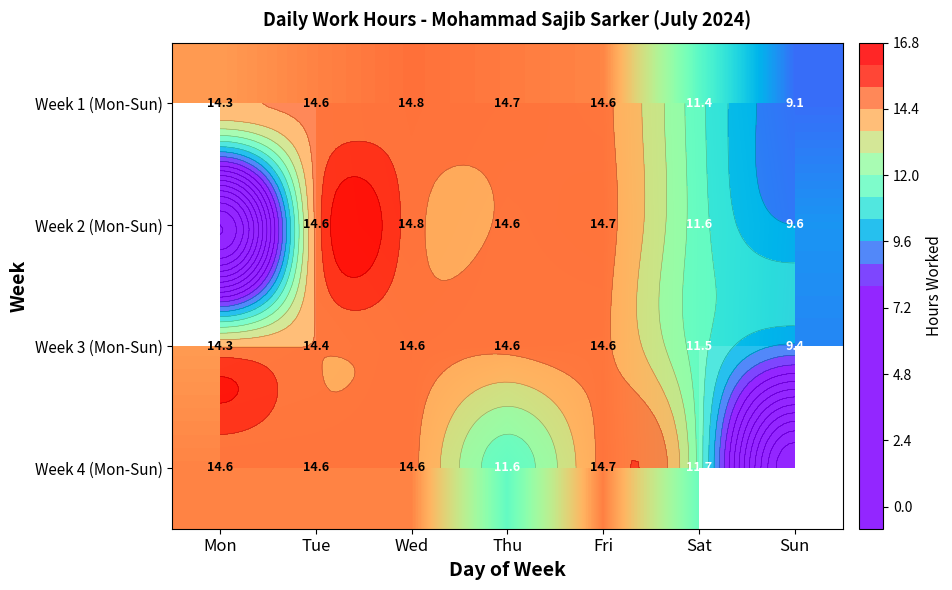

How many data points in Week 1 (Mon-Sun) are above 14?

5